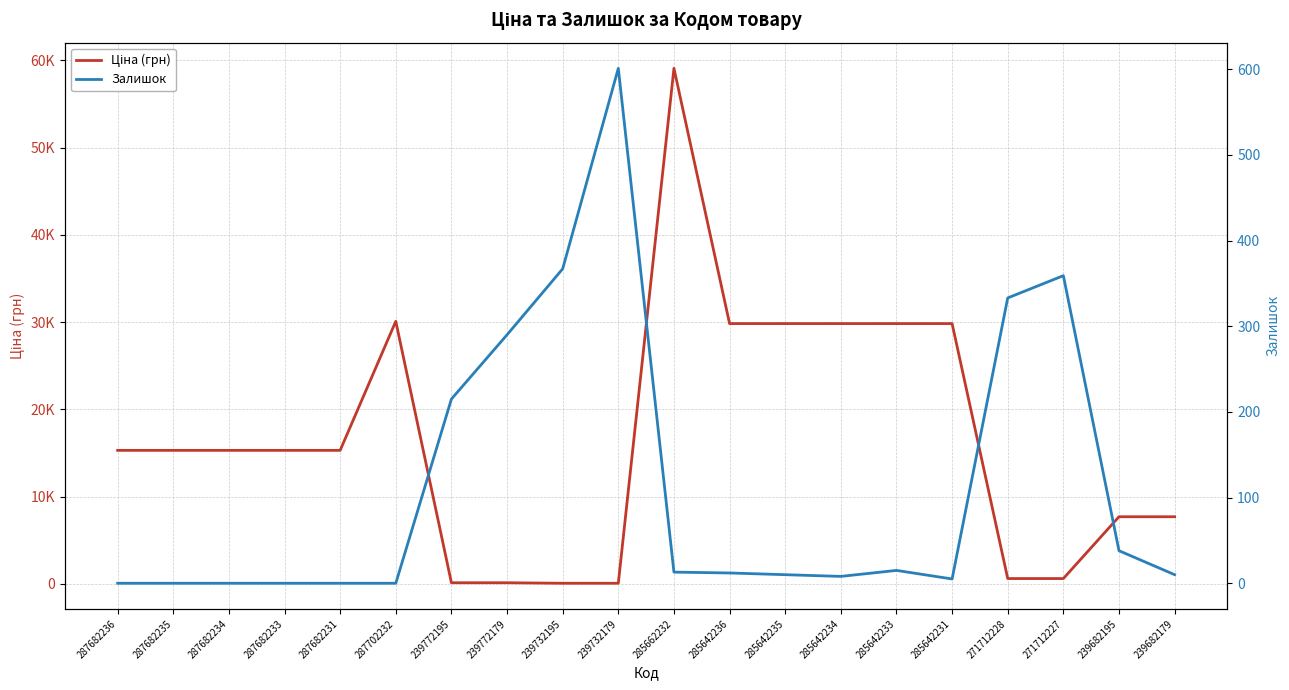

List the labels in order of Залишок value, largest first.

239732179, 239732195, 271712227, 271712228, 239772179, 239772195, 239682195, 285642233, 285662232, 285642236, 285642235, 239682179, 285642234, 285642231, 287682236, 287682235, 287682234, 287682233, 287682231, 287702232